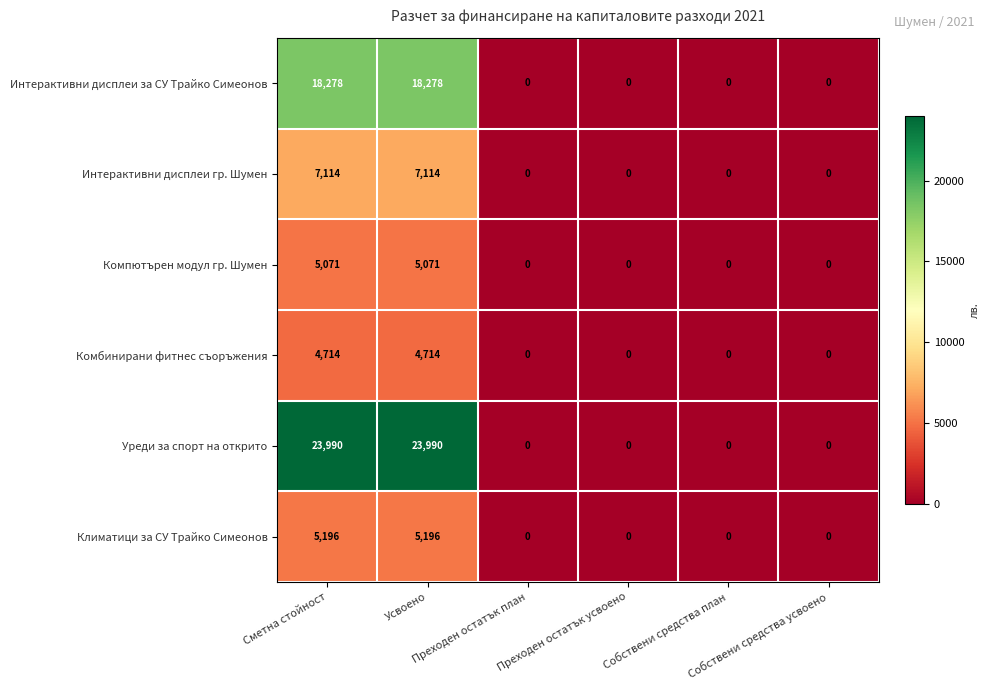

Between Сметна стойност and Собствени средства план, which series saw the biggest shift?

Уреди за спорт на открито